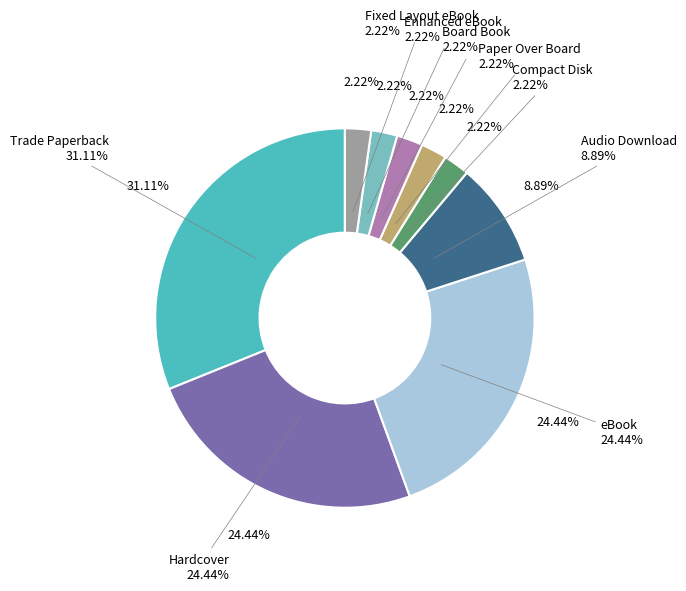

True or false: Hardcover accounts for 32% of the total.

False